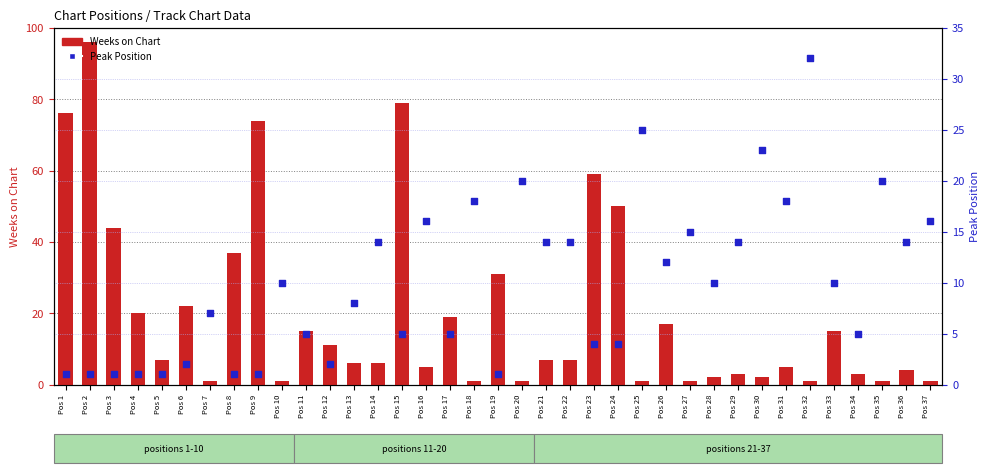

What are all the series names shown in the legend?

Weeks on Chart, Peak Position